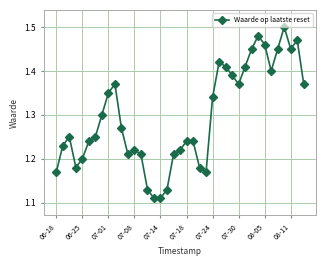

What is the sum of all values?

50.6